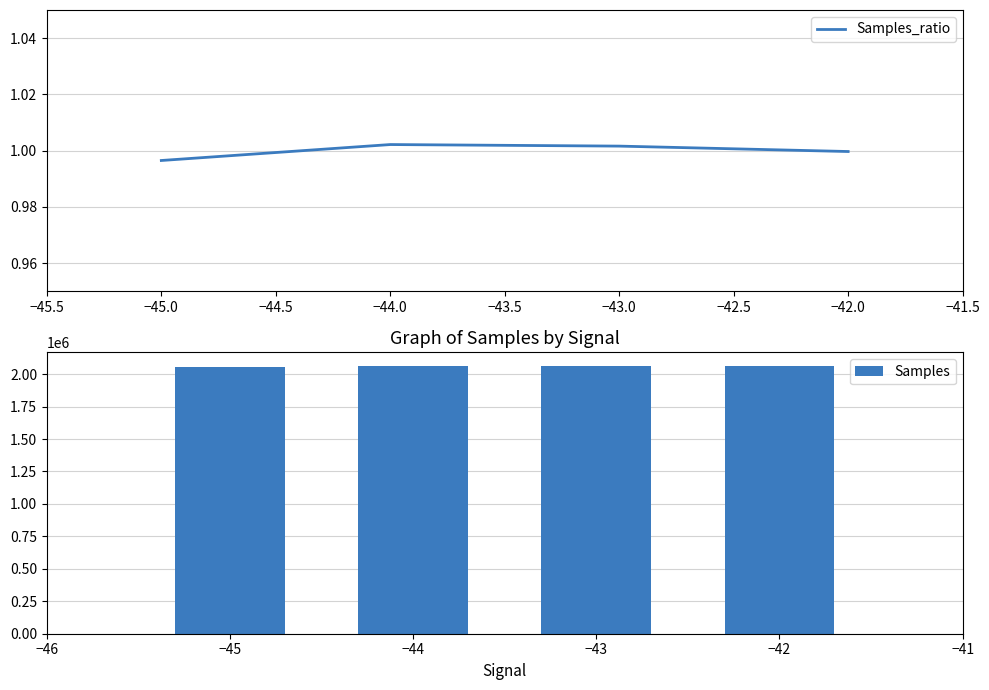

What is the difference between the maximum and minimum values in the Samples series?

11672.0